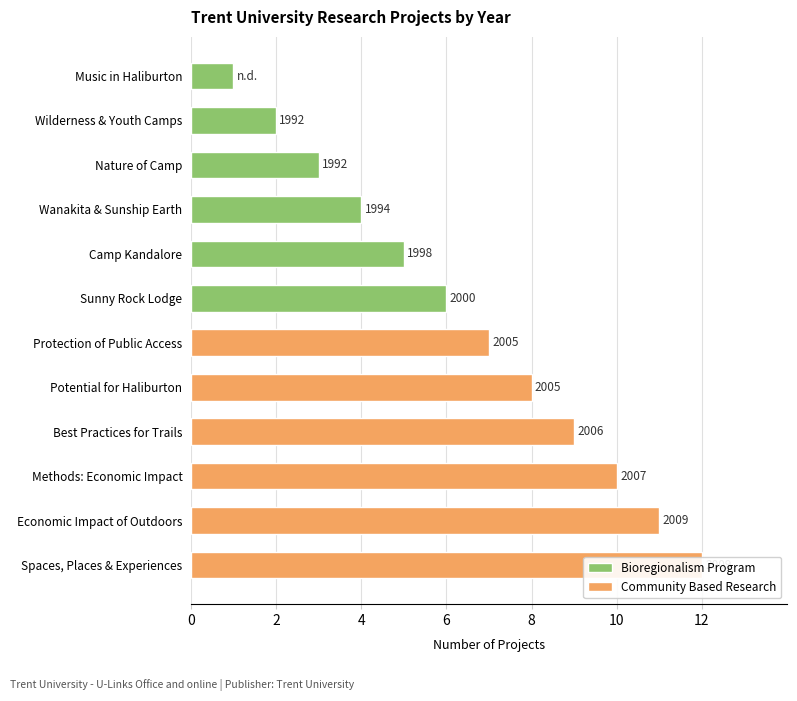

What is the average value of the Community Based Research series?

10